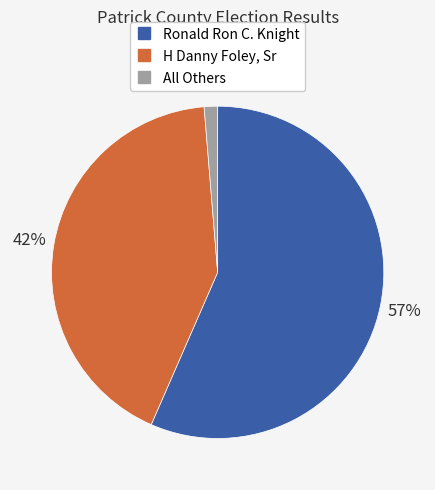

Is the sum of H Danny Foley, Sr and All Others greater than half?

No